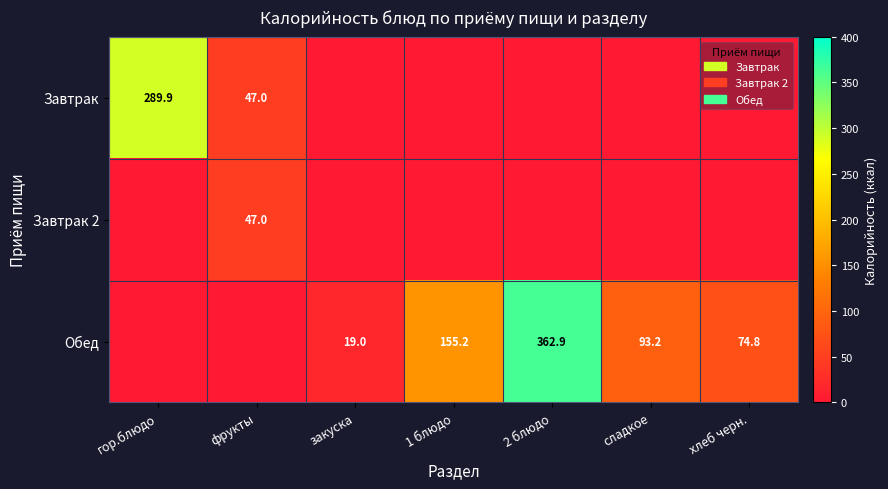

At which category does the chart reach its peak across all series?

2 блюдо